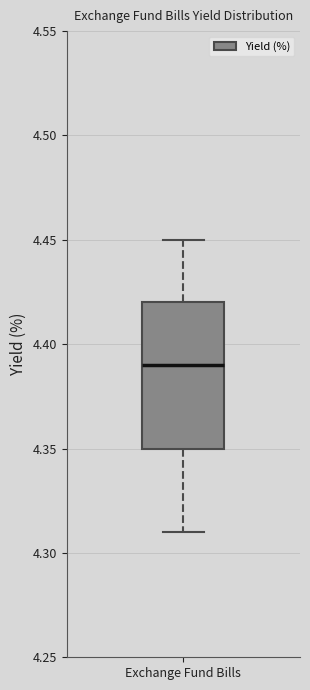

Where does the upper whisker of the box for Exchange Fund Bills end on the y-axis? The values are not printed on the chart, so give them approximately, as read against the axis.

4.45